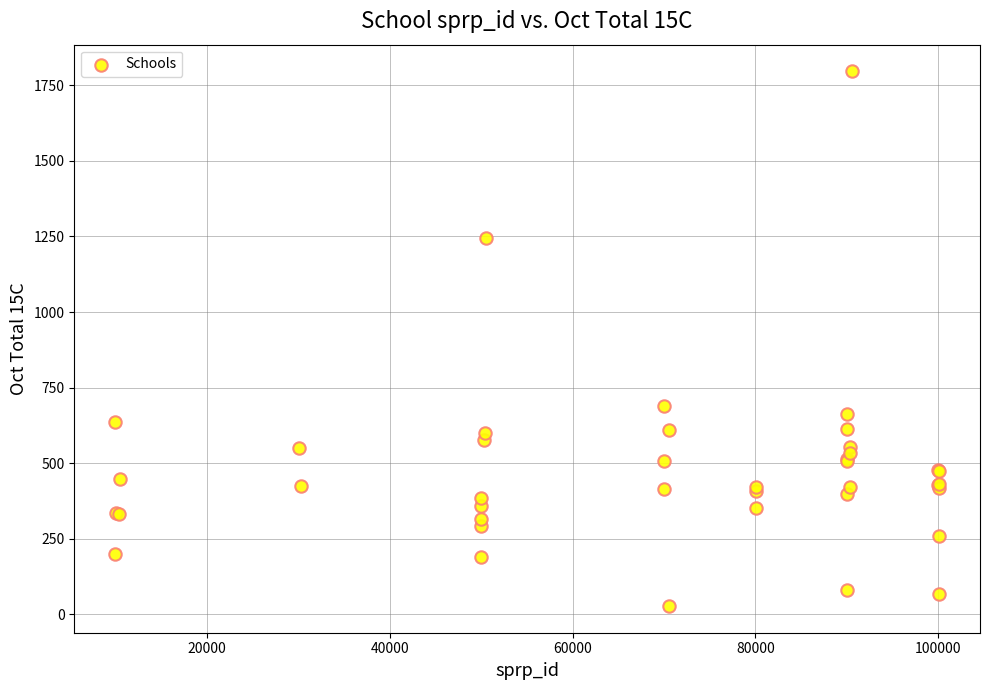

What Y value in the scatter plot is closest to 912?

690